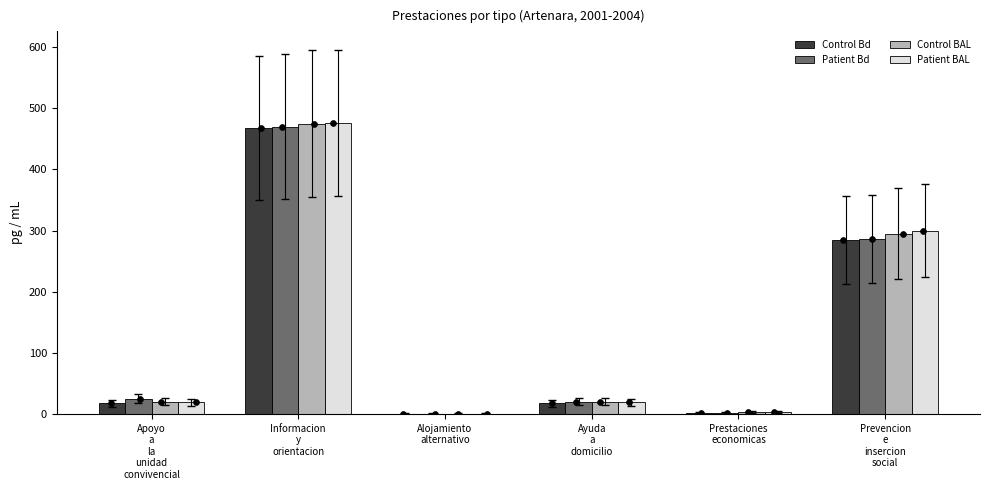

At how many categories does at least one series exceed 315?

1